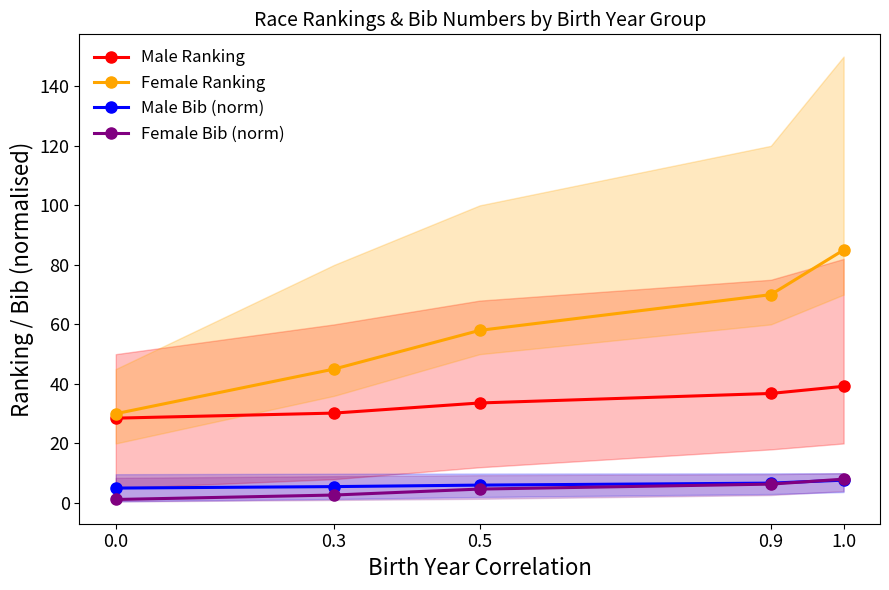

The value of Male Ranking at 0.0 is 28.5. True or false?

True